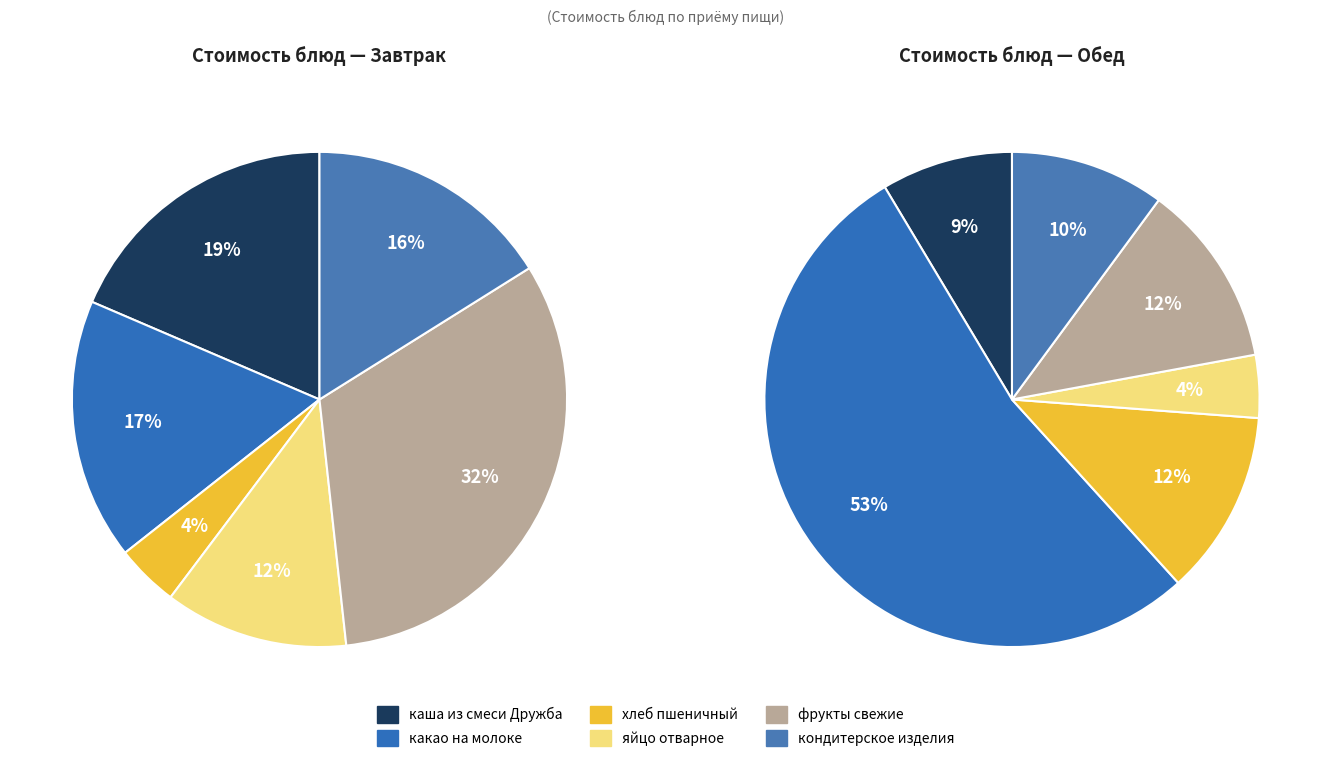

How many segments does this pie chart have?

6